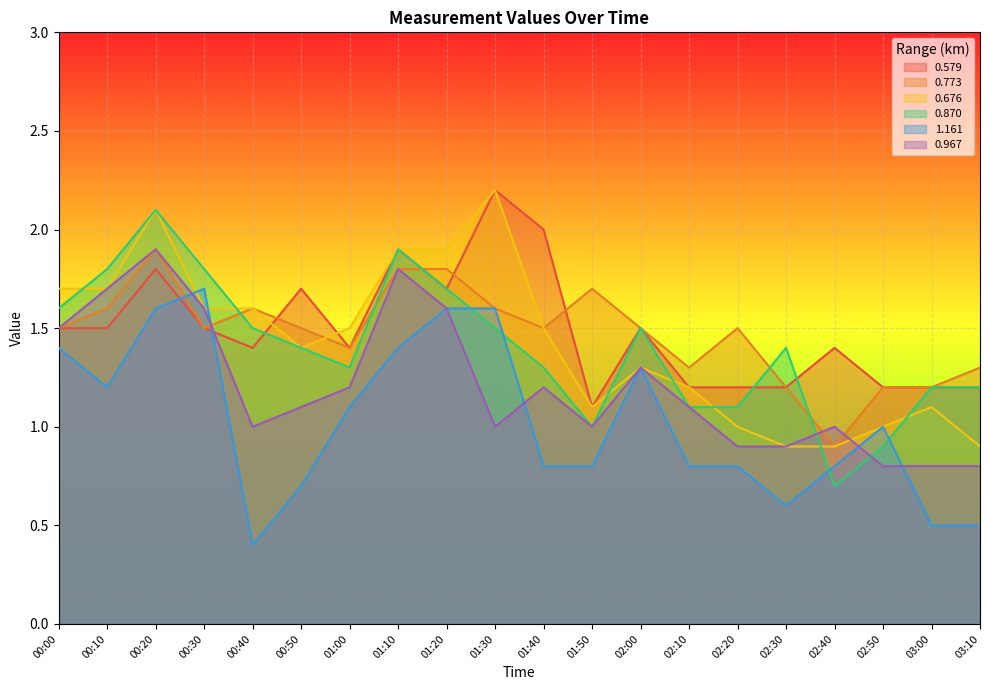

What is the maximum value shown in the chart?

2.2